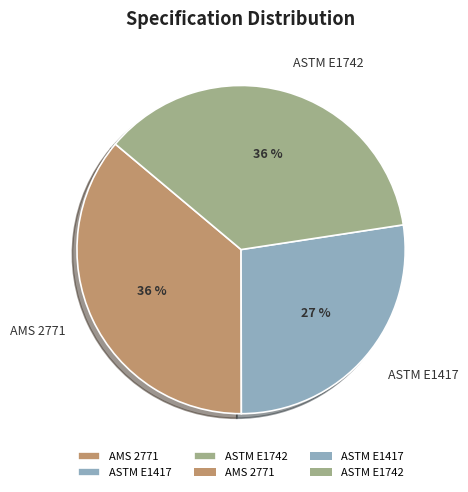

Combined, do ASTM E1417 and ASTM E1742 account for over 50%?

Yes